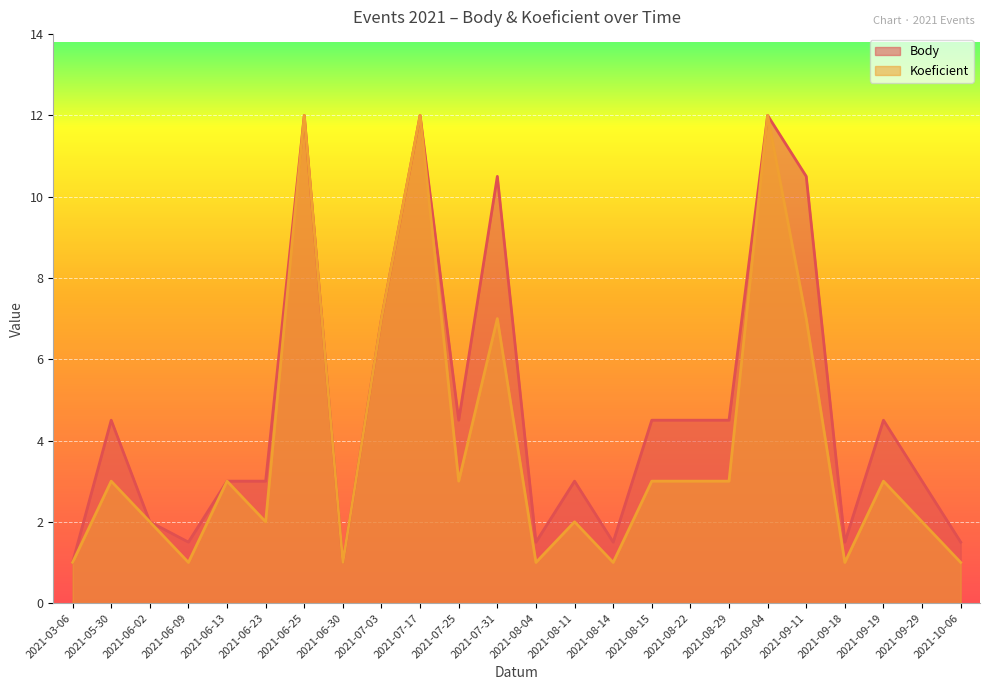

Between 2021-06-13 and 2021-06-25, which series saw the biggest shift?

Body